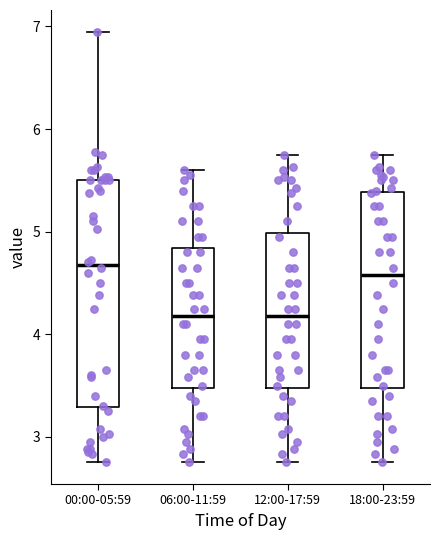

Reading left to right, read every box against the y-axis: the position of its median line, the range the box covers, and the ends of its whiskers. The values are not printed on the chart, so give them approximately, as read against the axis.

00:00-05:59: median 4.7, box 3.3 to 5.5, whiskers 2.8 to 7.0
06:00-11:59: median 4.2, box 3.5 to 4.8, whiskers 2.8 to 5.6
12:00-17:59: median 4.2, box 3.5 to 5.0, whiskers 2.8 to 5.8
18:00-23:59: median 4.6, box 3.5 to 5.4, whiskers 2.8 to 5.8